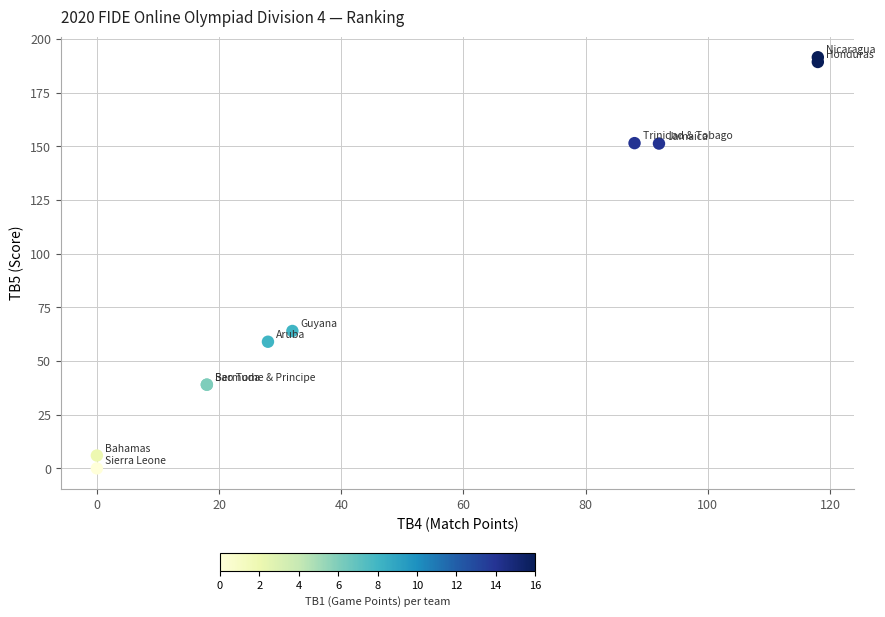

What Y value in the scatter plot is closest to 95?

64.0